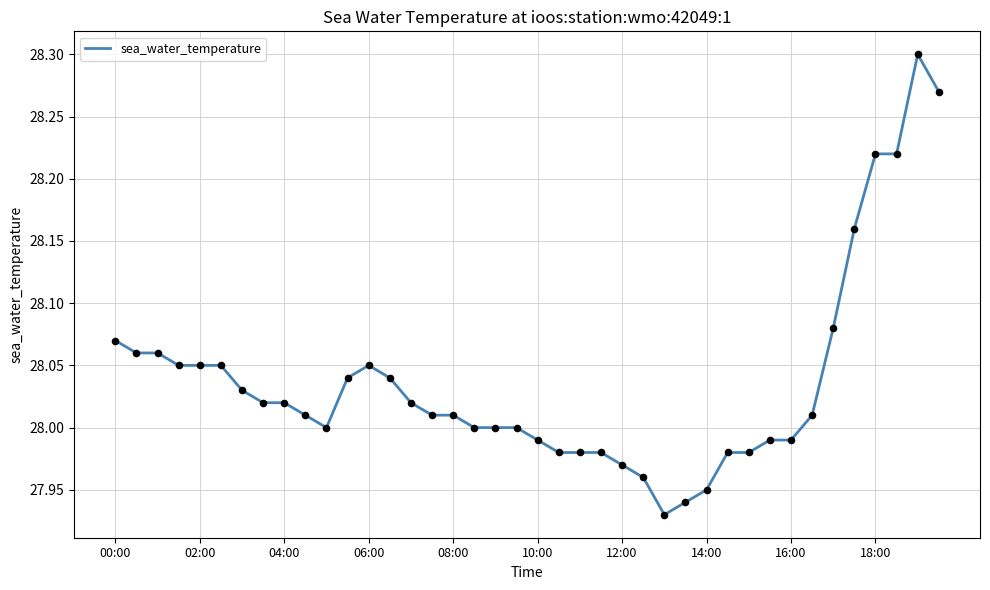

What is the difference between the maximum and minimum values?

0.4